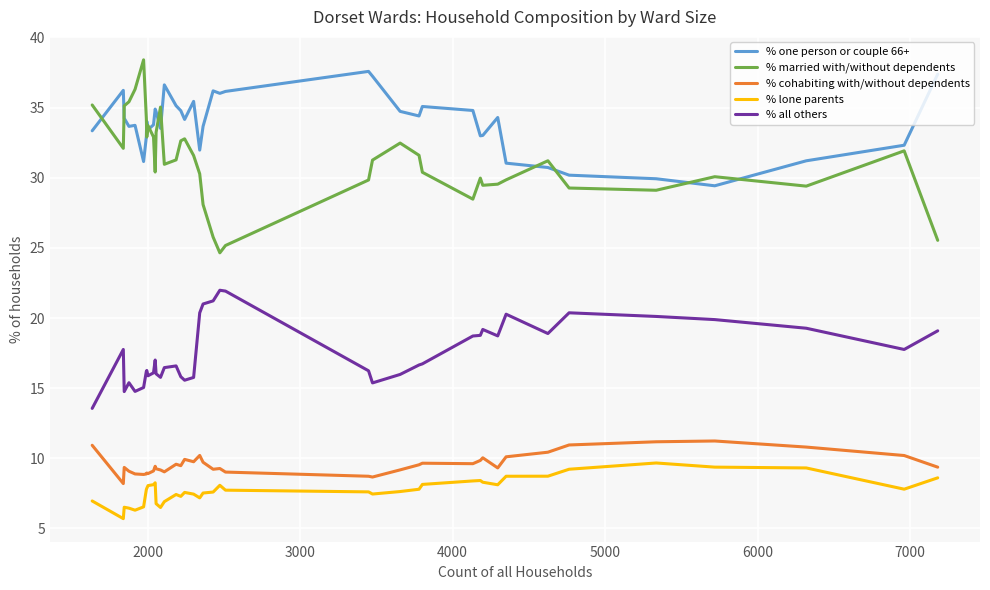

Which series has the largest total across all categories?

% one person or couple 66+